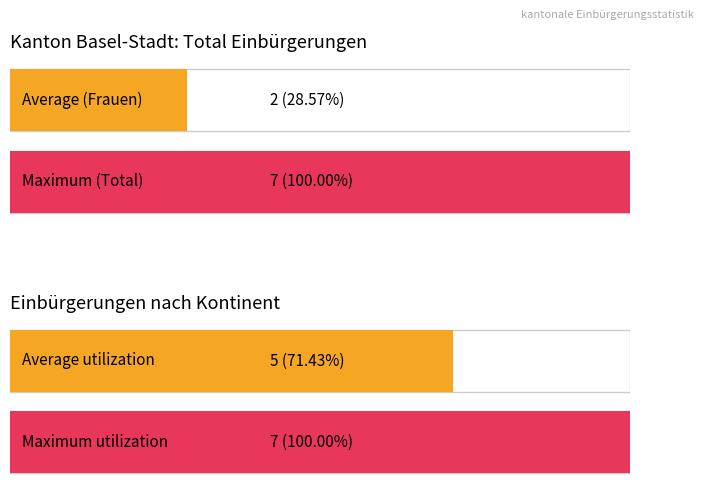

What is the average value of the Ordentliche Einbürgerungen series?

2